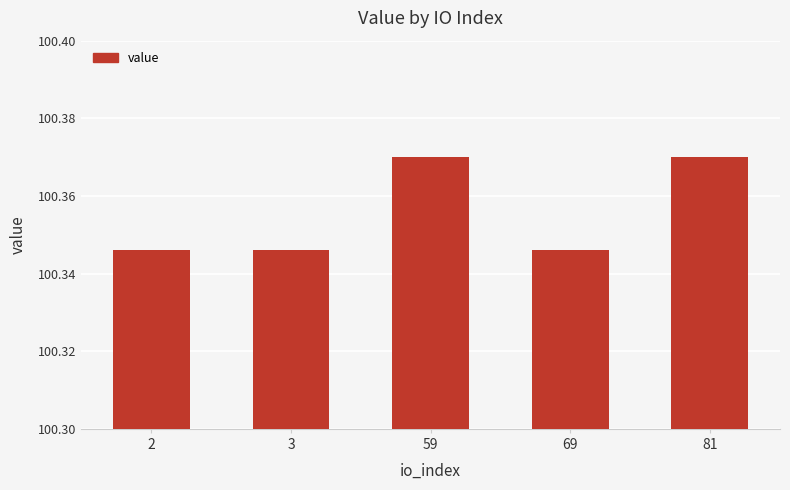

Are the bars horizontal?

No